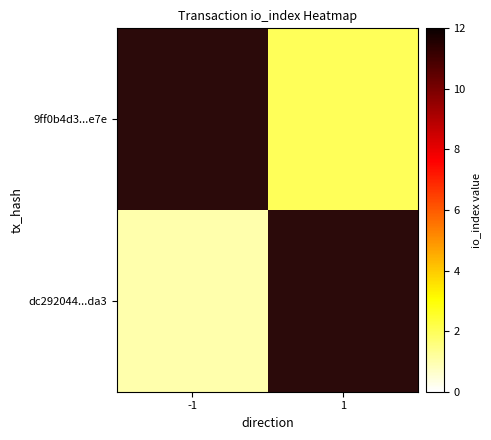

The 9ff0b4d3...e7e series shows 2.0 at 1. True or false?

True